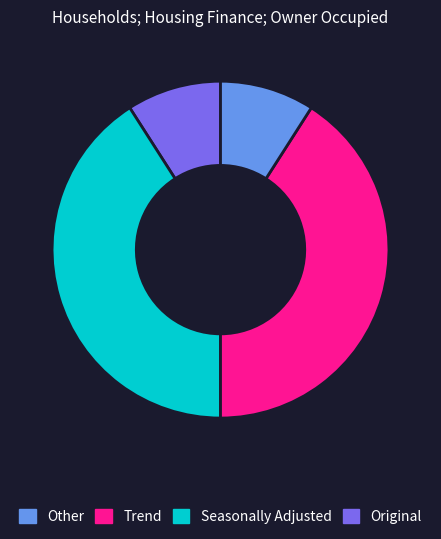

Is there any slice that represents more than half of the pie?

No